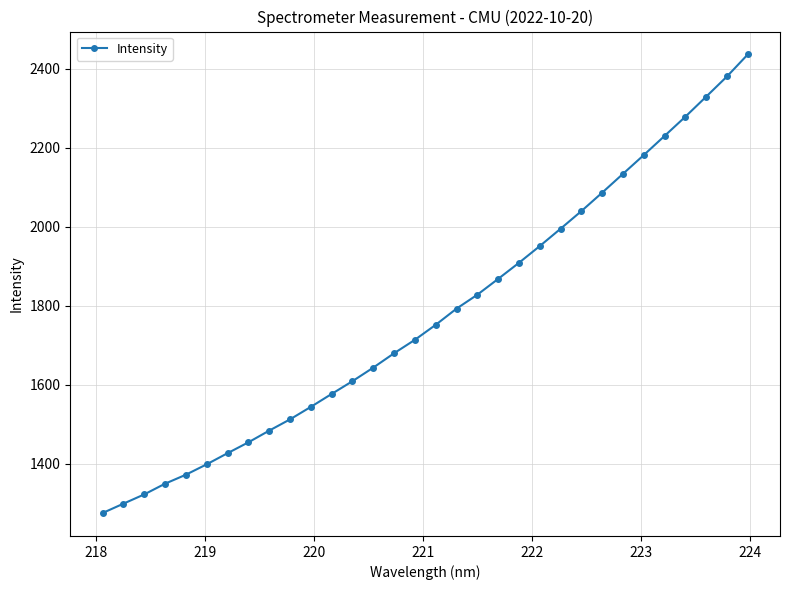

Does the chart have visible grid lines?

Yes